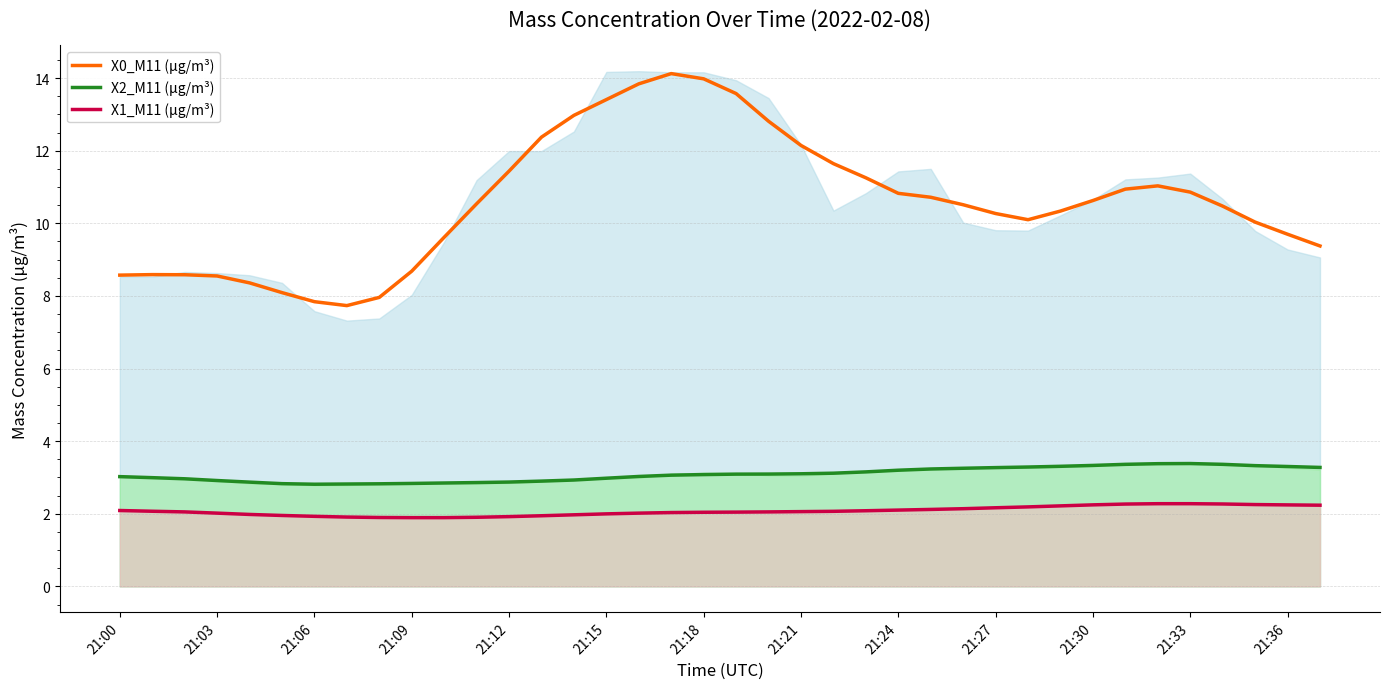

True or false: X1_M11 (μg/m³) has more than 0 points higher than both neighbors.

False